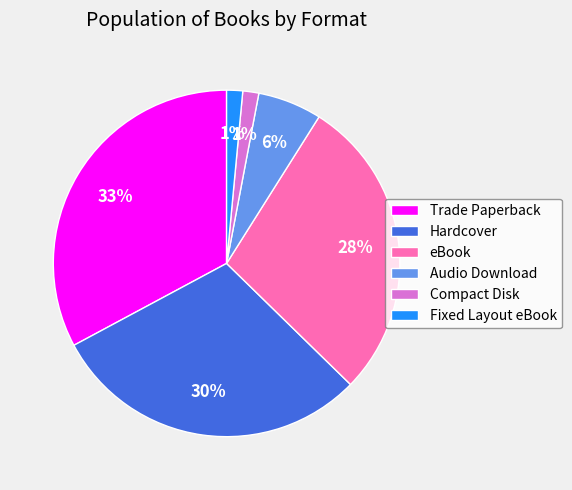

Is Fixed Layout eBook the majority of the pie?

No